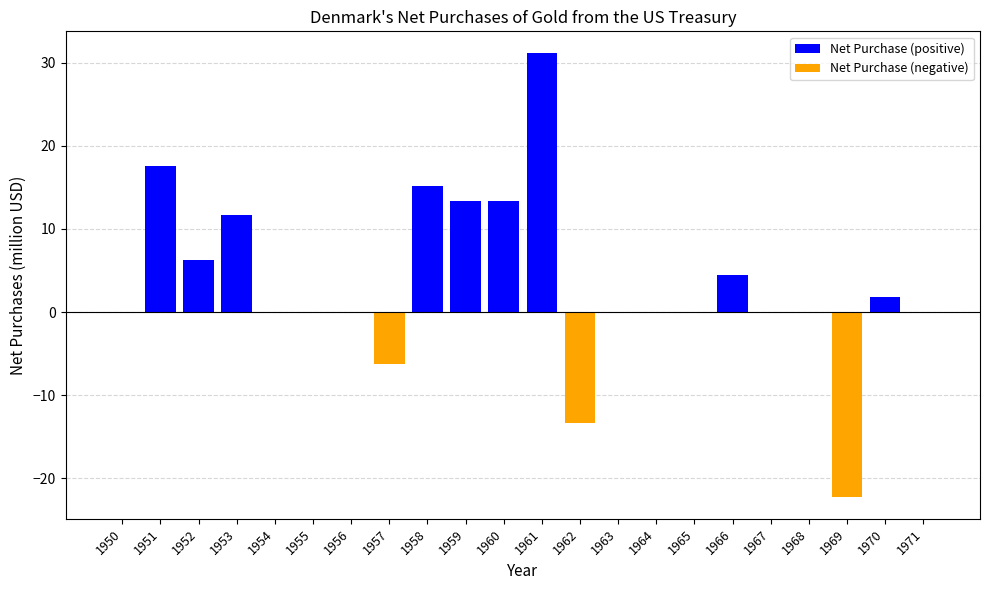

List the series in order of their peak value, highest first.

Net Purchase (positive), Net Purchase (negative)